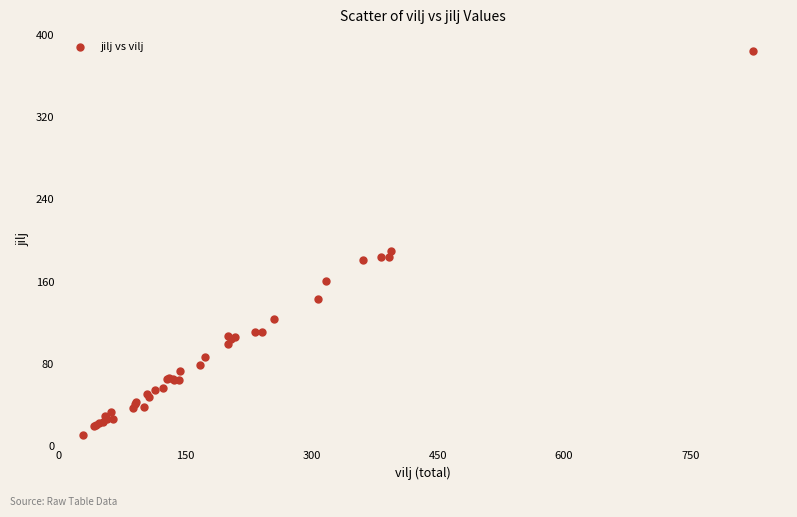

What Y value in the scatter plot is closest to 197?

190